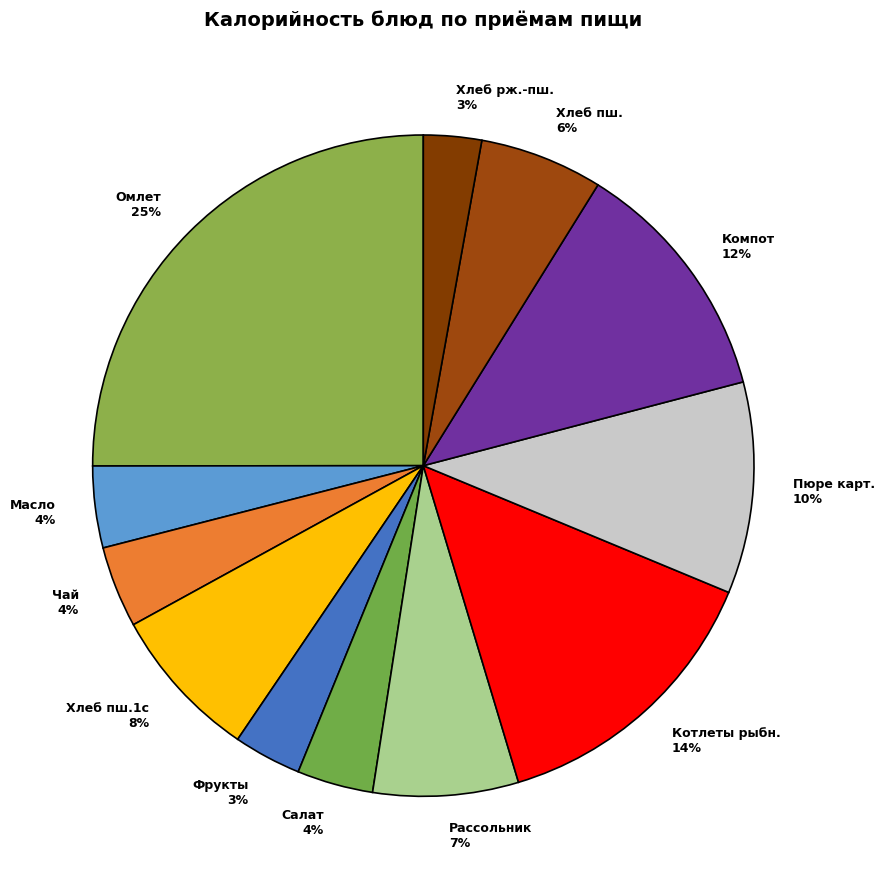

Does Хлеб пш.1с 8% represent more than half of the total?

No